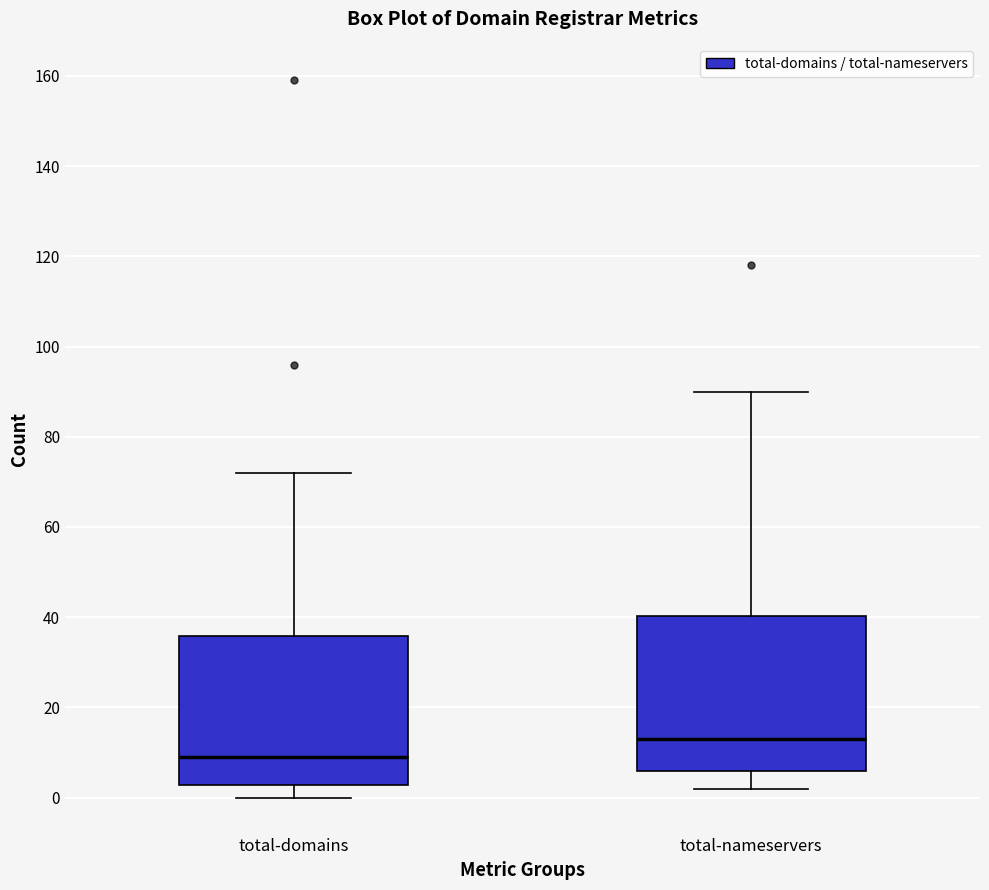

Reading left to right, read every box against the y-axis: the position of its median line, the range the box covers, and the ends of its whiskers. The values are not printed on the chart, so give them approximately, as read against the axis.

total-domains: median 10, box 2 to 36, whiskers 0 to 72
total-nameservers: median 14, box 6 to 40, whiskers 2 to 90